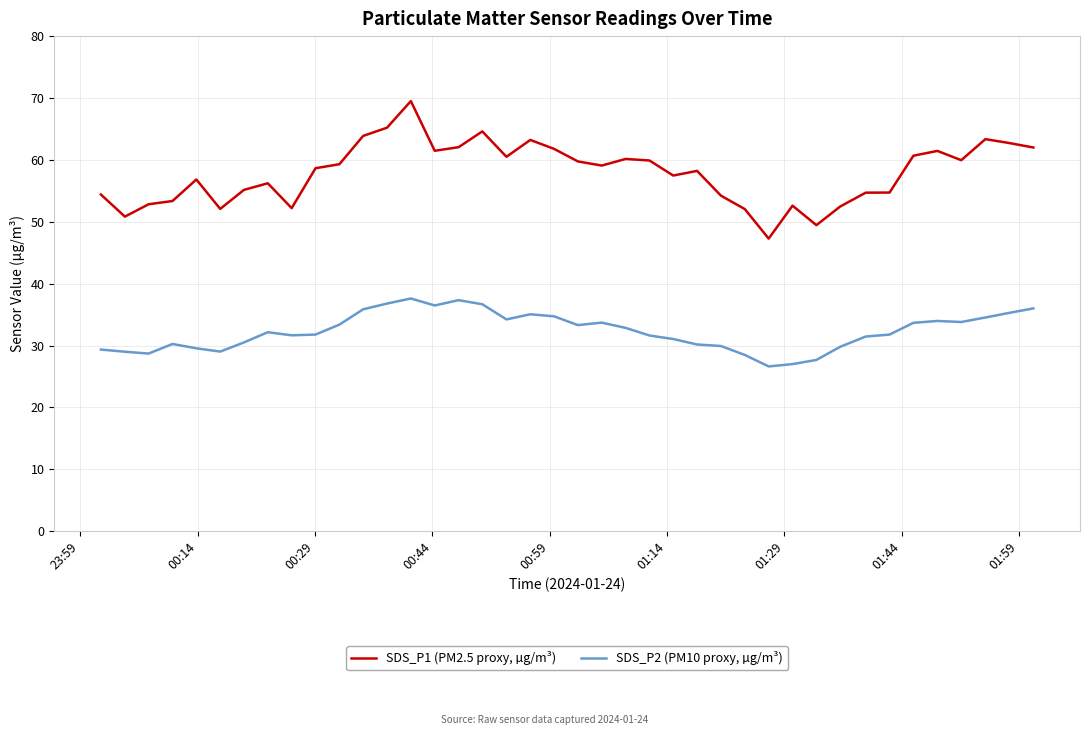

What is the maximum value shown in the chart?

69.5